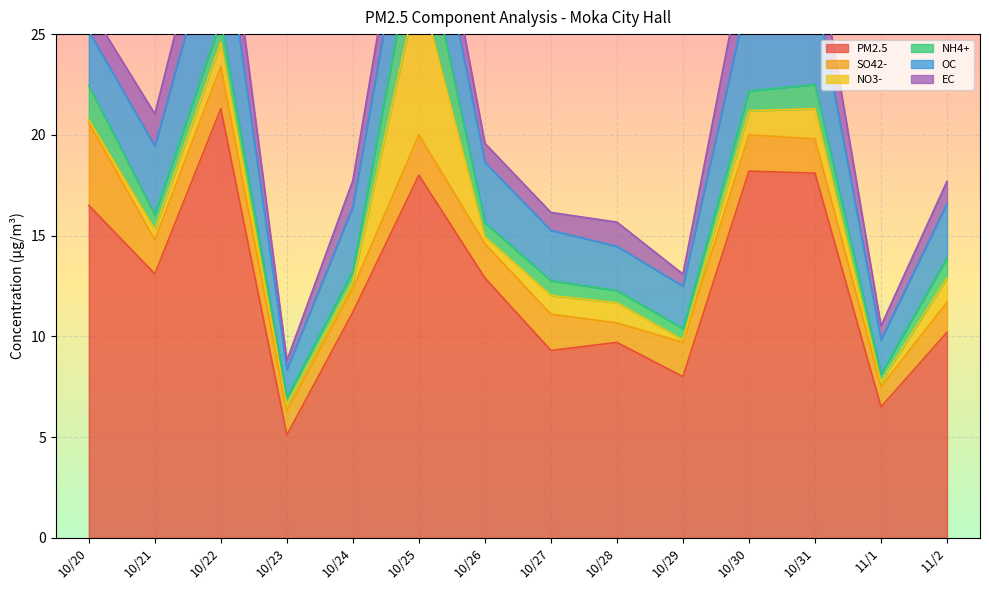

At which label is EC closest to 1?

10/26